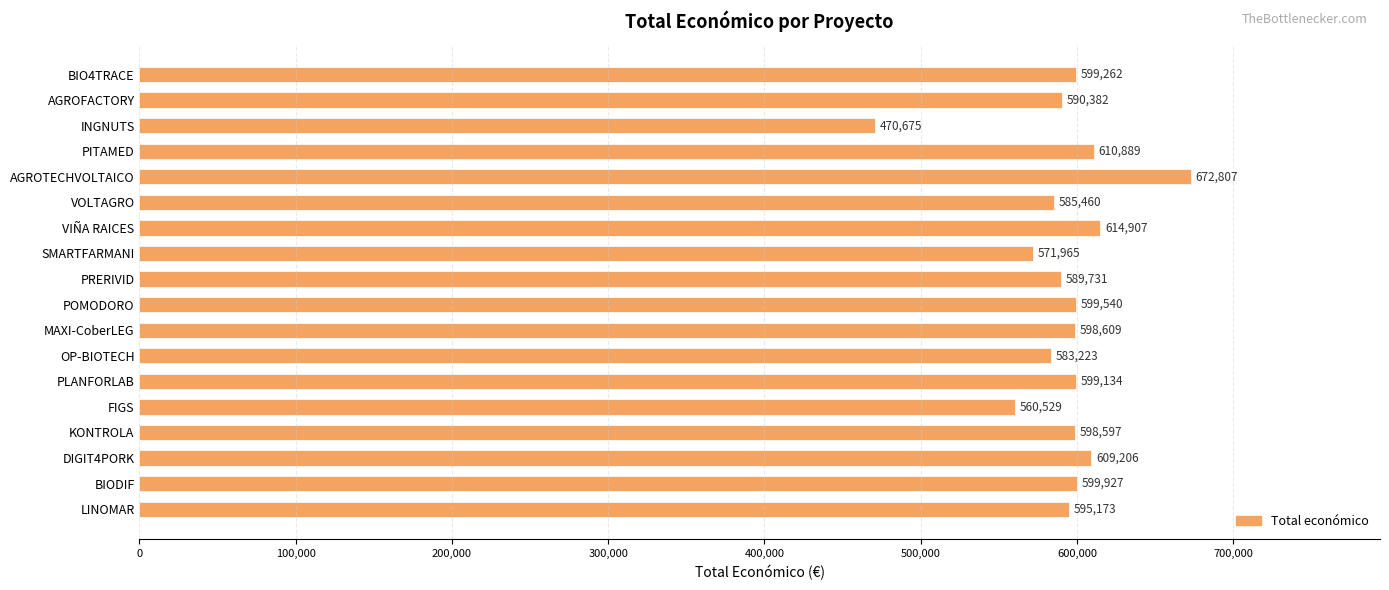

Which category has the lowest value across all series?

INGNUTS